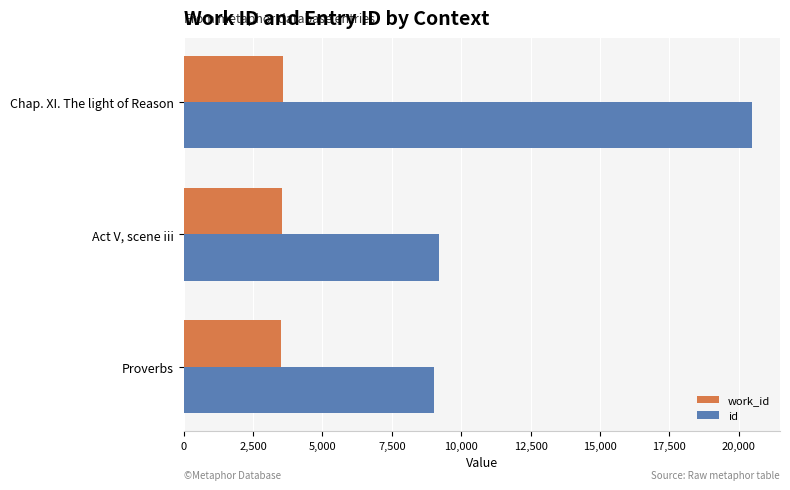

Between Proverbs and Chap. XI. The light of Reason, which series saw the biggest shift?

id